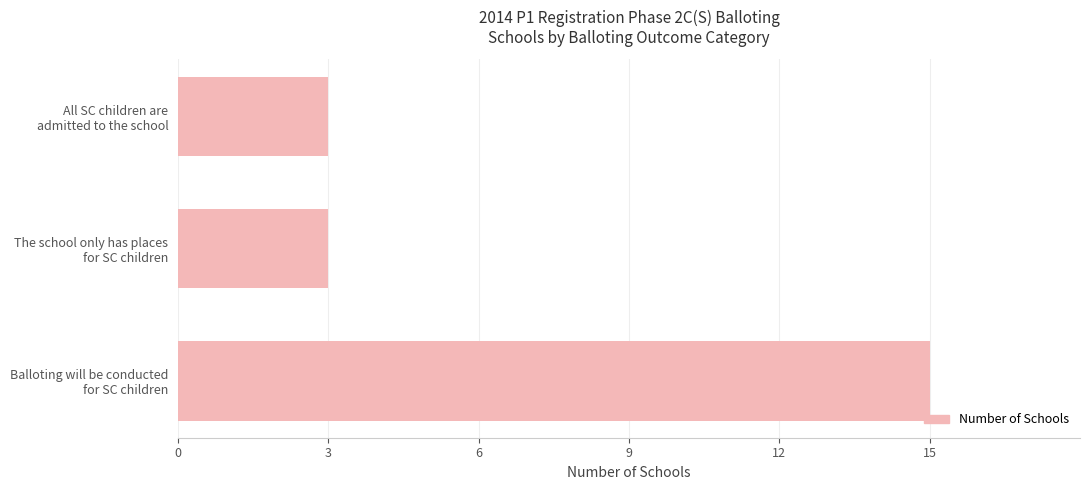

What is the difference between the maximum and minimum values?

12